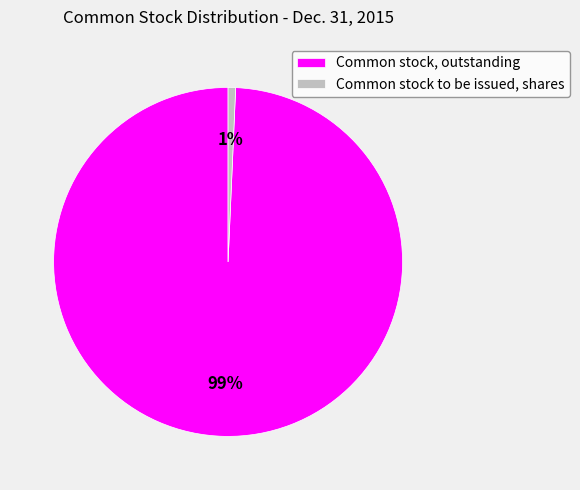

True or false: Common stock, outstanding accounts for 99% of the total.

True